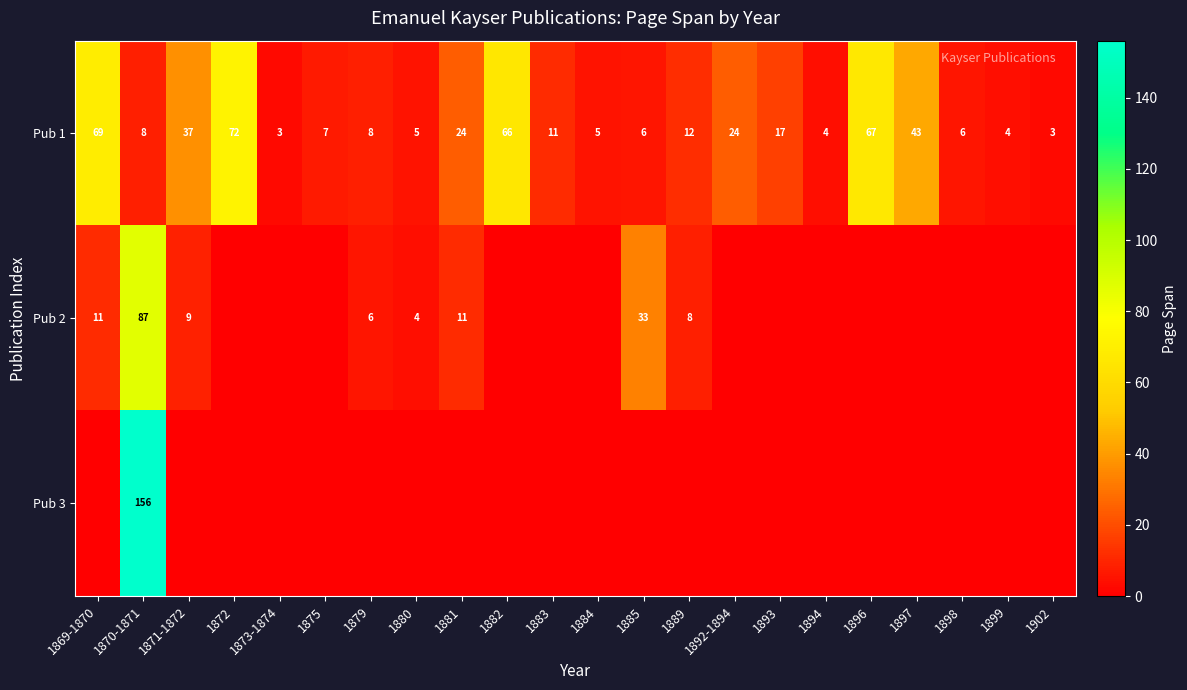

What is the total value across all series at 1902?

3